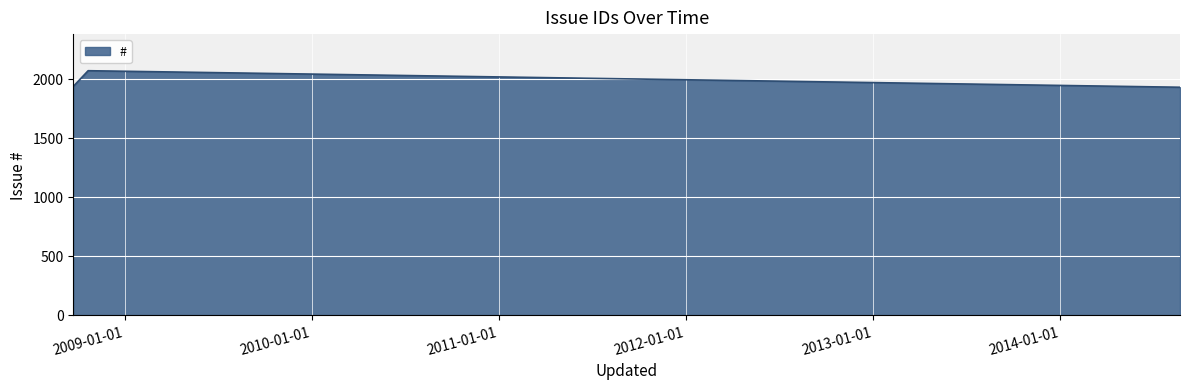

What is the sum of all values?

5925